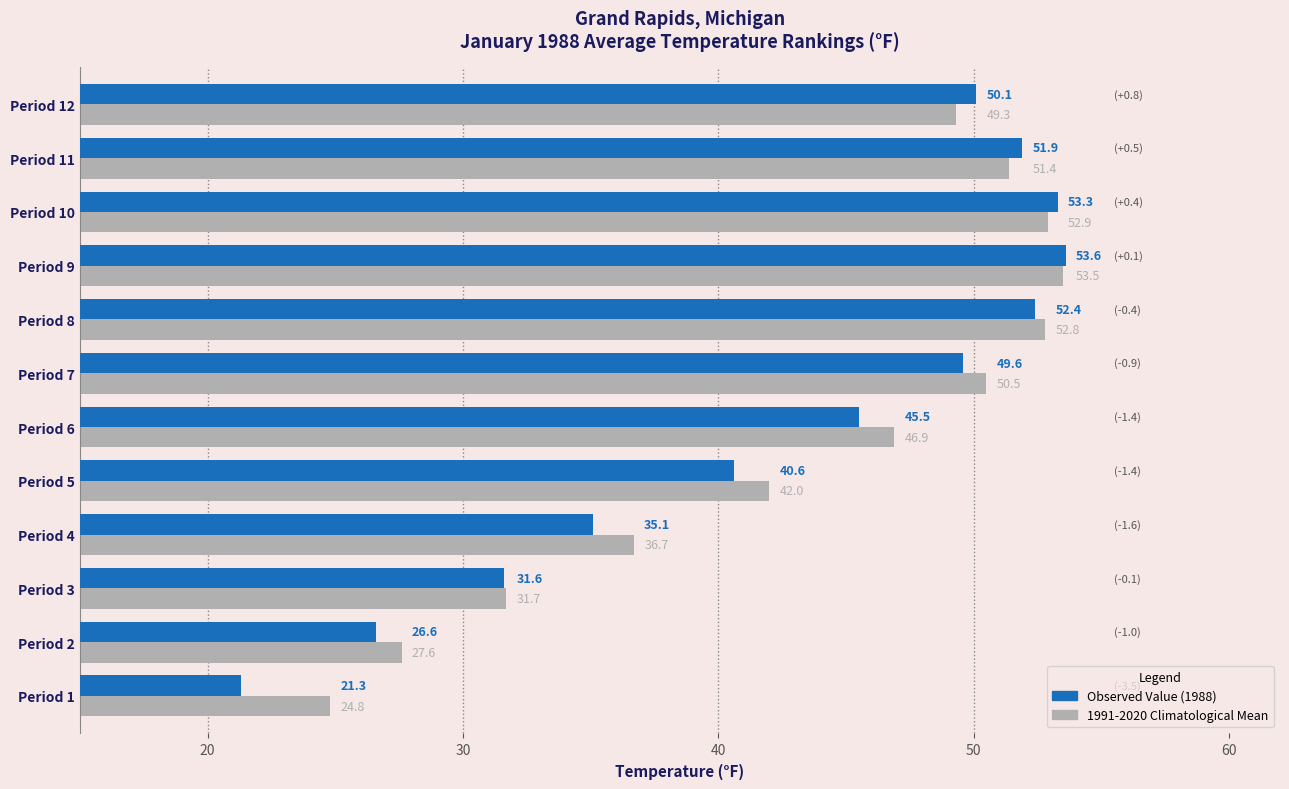

What is the spread (max minus min) of values at Period 5?

1.4